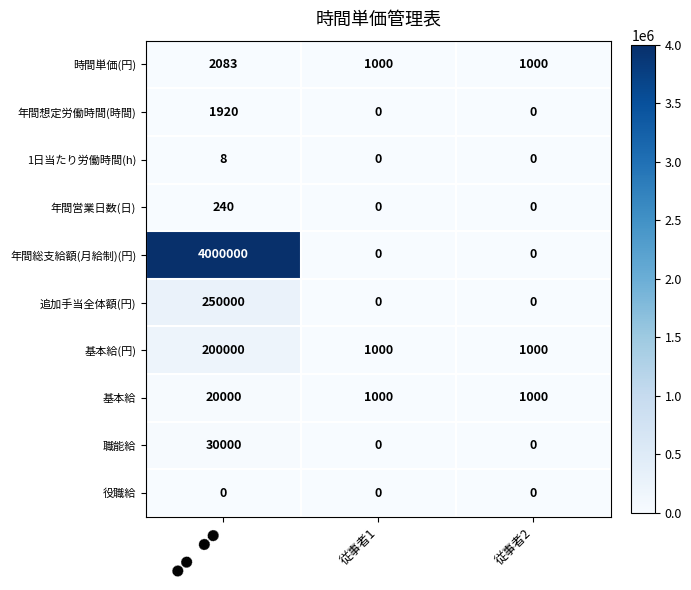

The 時間単価(円) series shows 2083 at ●●　●●. True or false?

True